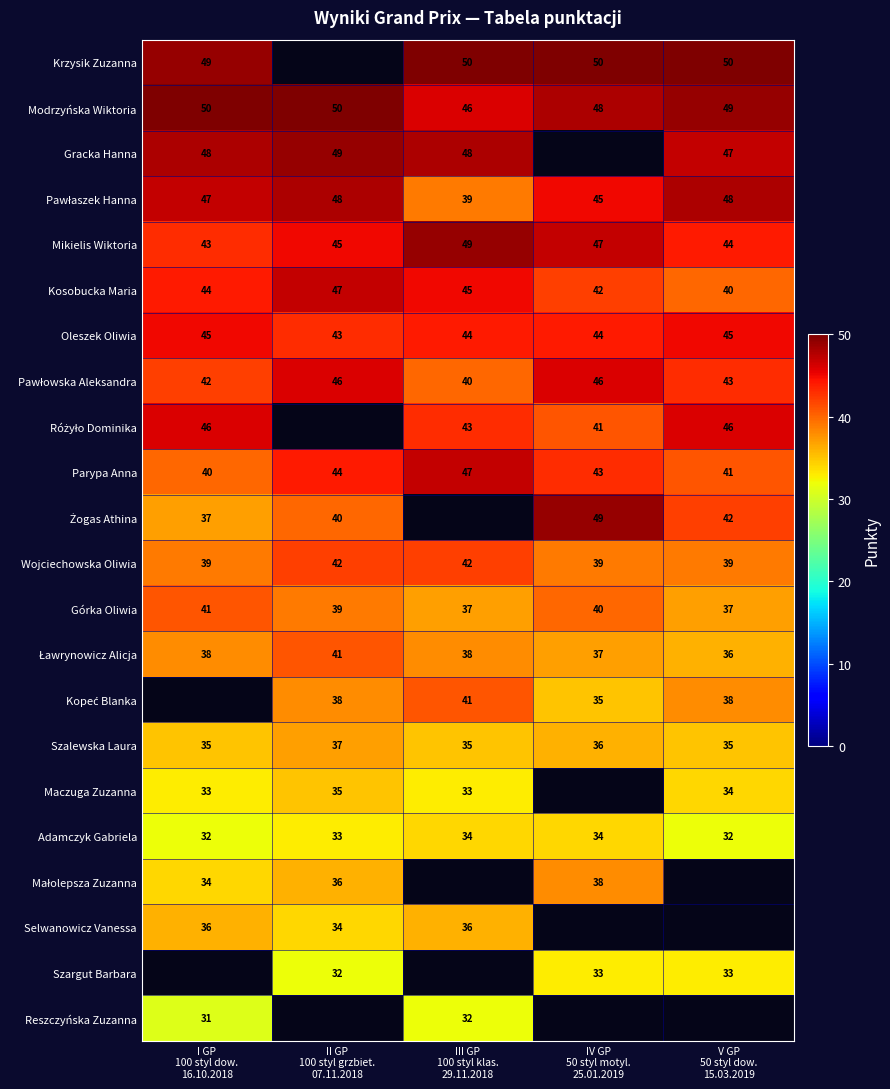

What is the lowest value of the Wojciechowska Oliwia series?

39